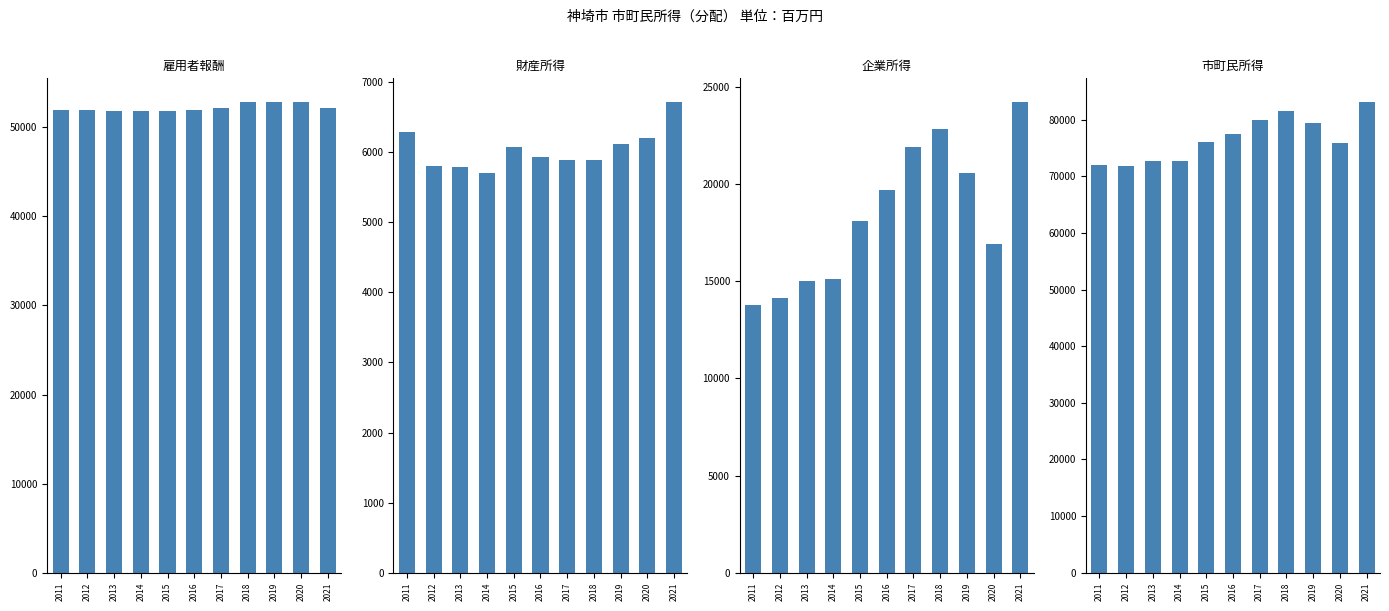

How many categories are shown in the chart?

11